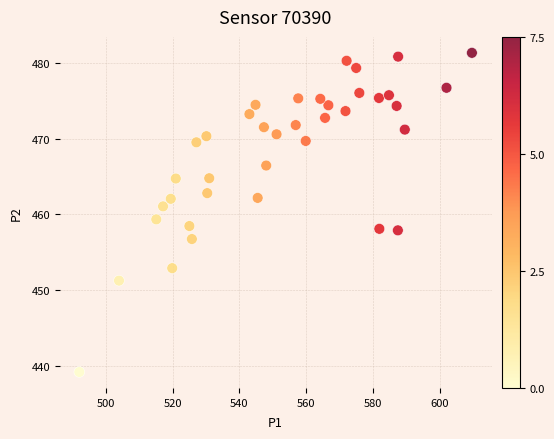

What is the range of Y values (max minus min)?

42.2